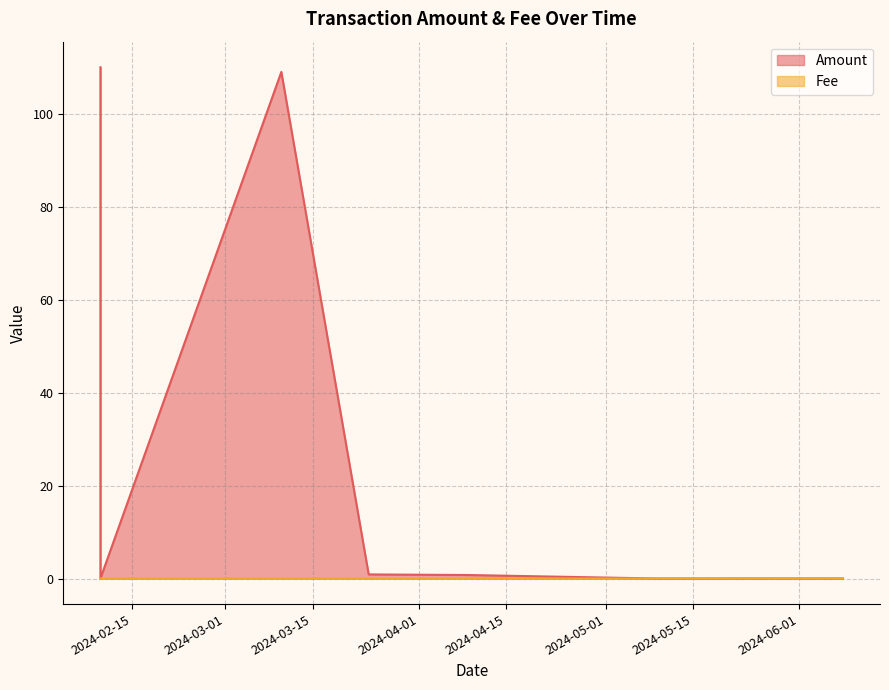

What is the sum of all Amount values?

220.7